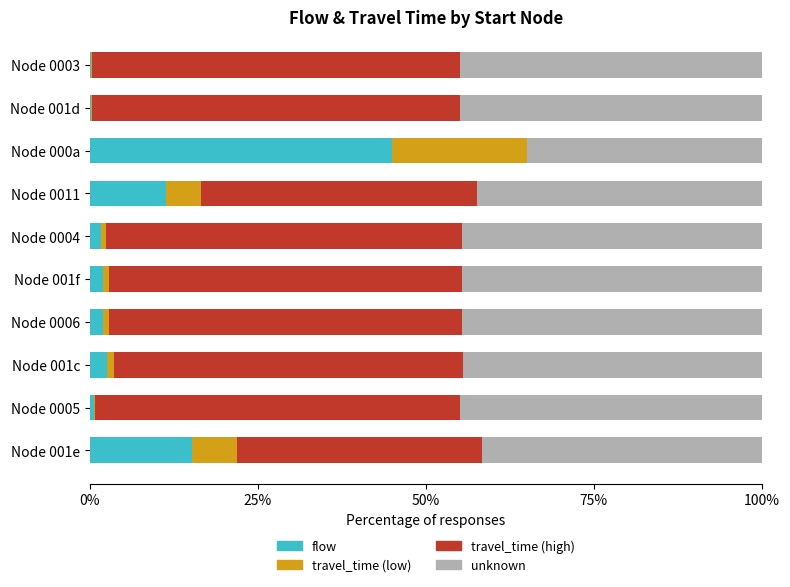

What are all the series names shown in the legend?

flow, travel_time (low), travel_time (high), unknown